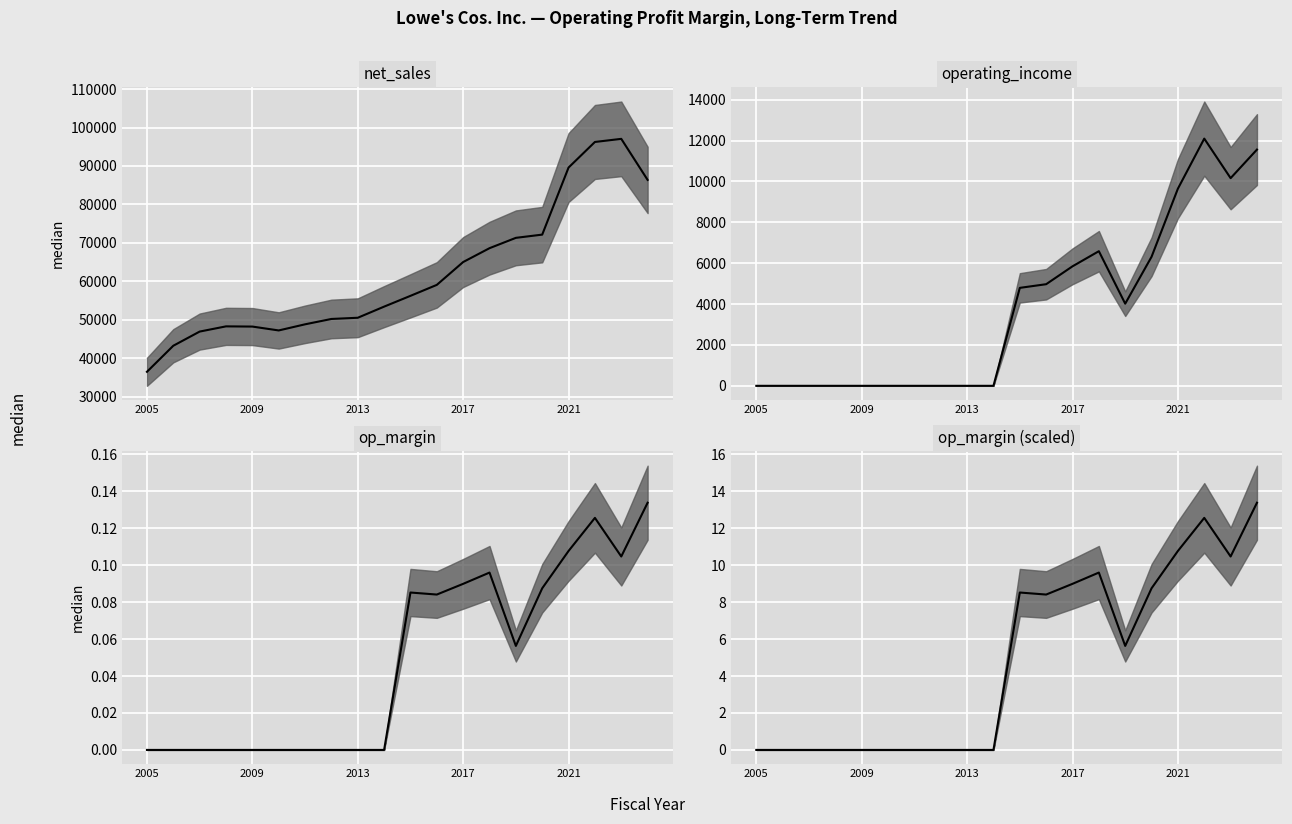

Which category has the lowest value across all series?

2005